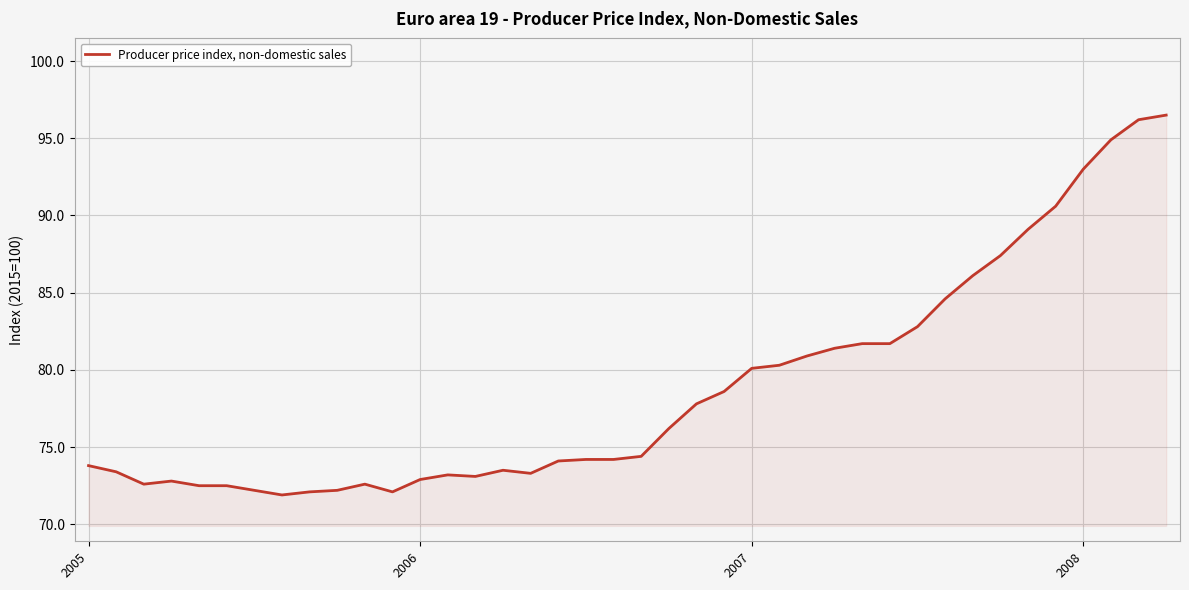

What is the smallest value displayed?

71.9